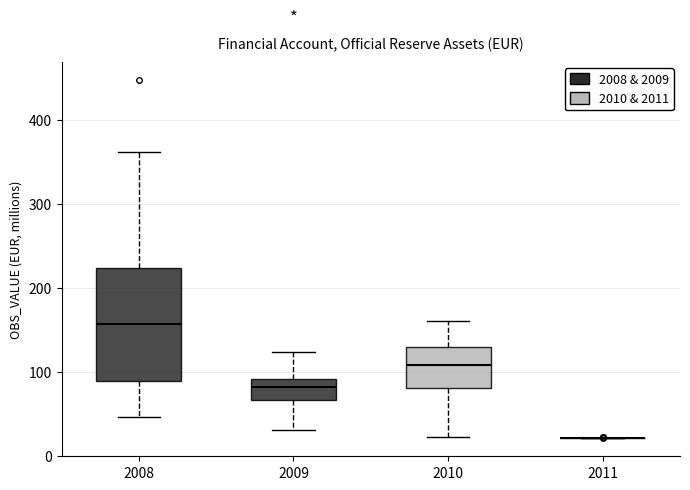

Which box is the tallest, from its lower edge to its upper edge?

2008